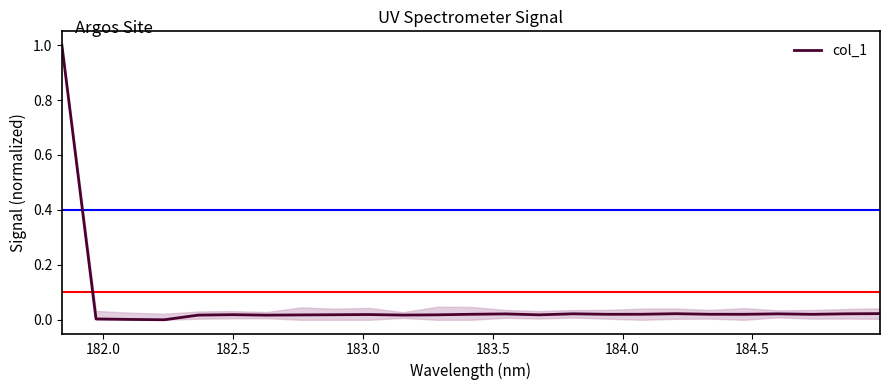

What is the greatest value displayed?

1.0